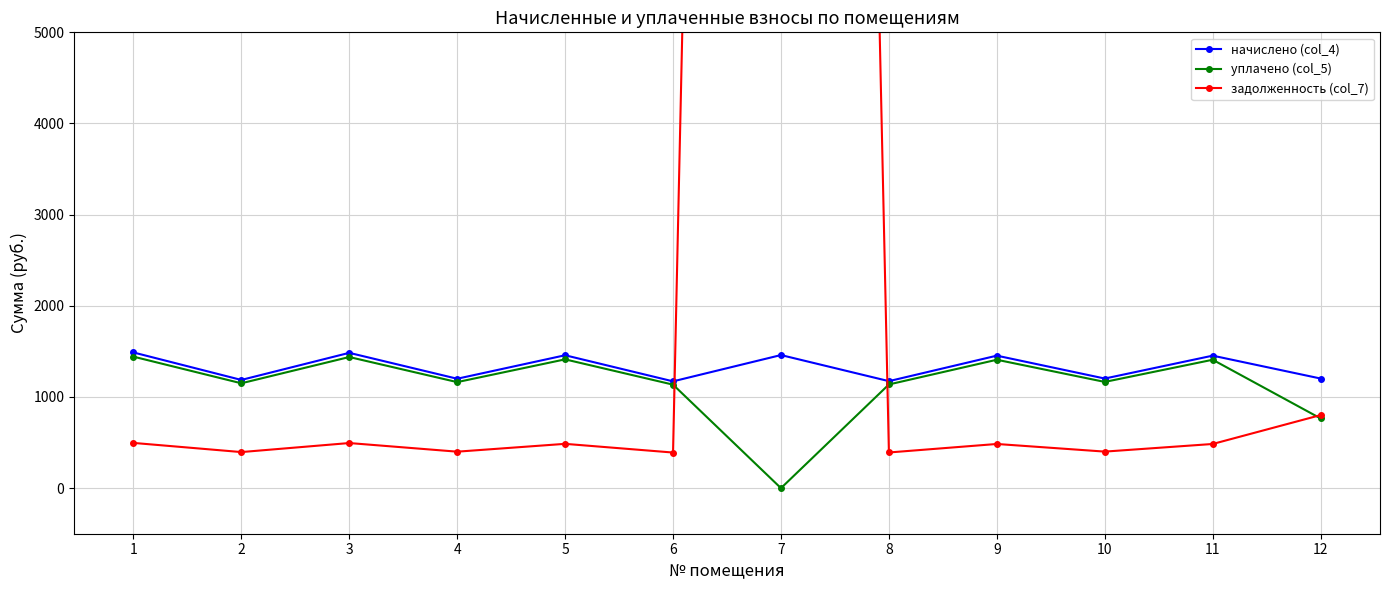

Is it true that начислено (col_4) equals 1171.5 at 6?

True